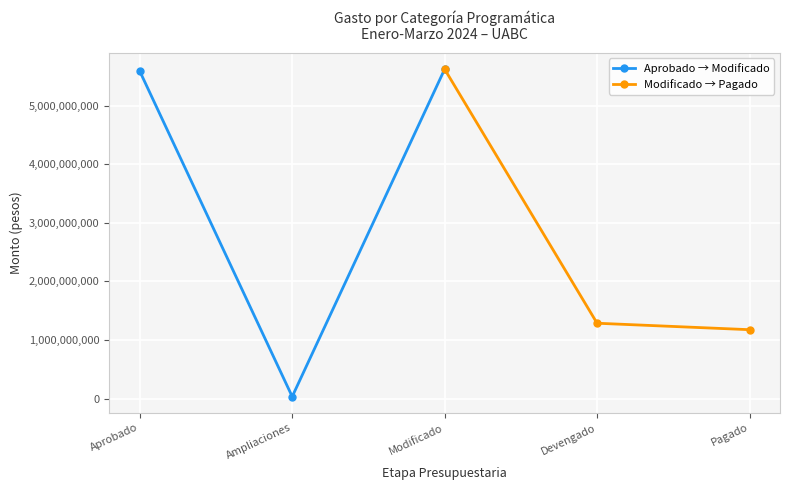

What is the value of the Aprobado → Modificado point at the 3rd from the left?

5619318659